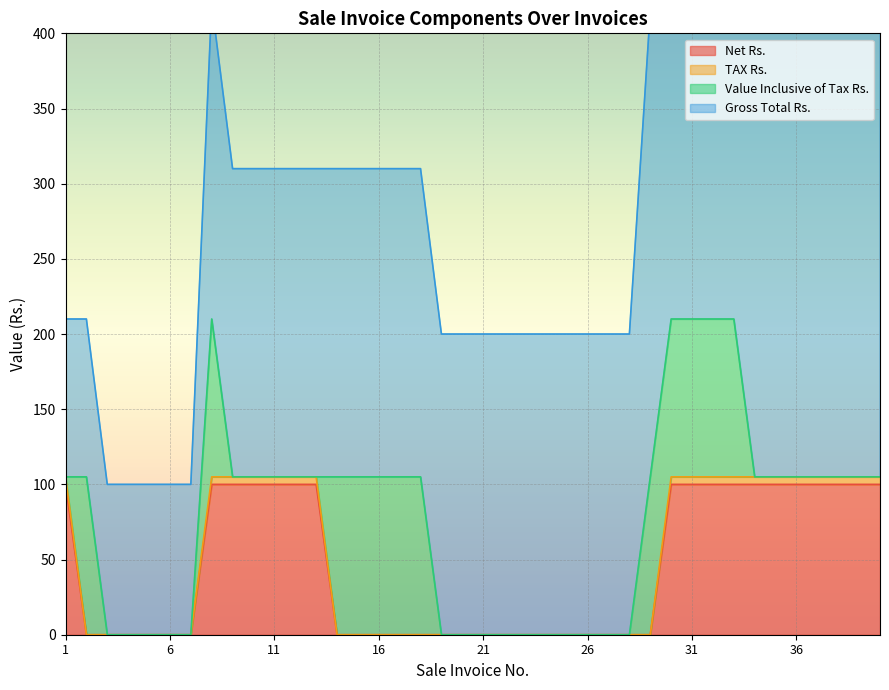

How many data points in Net Rs. are above 0?

18